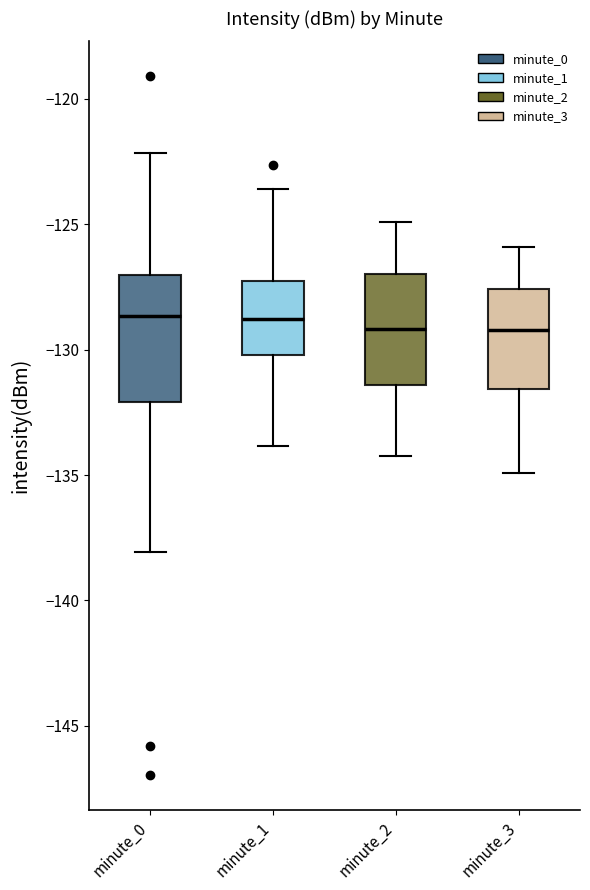

Reading left to right, read every box against the y-axis: the position of its median line, the range the box covers, and the ends of its whiskers. The values are not printed on the chart, so give them approximately, as read against the axis.

minute_0: median -128.5, box -132.0 to -127.0, whiskers -138.0 to -122.0
minute_1: median -129.0, box -130.0 to -127.5, whiskers -134.0 to -123.5
minute_2: median -129.0, box -131.5 to -127.0, whiskers -134.0 to -125.0
minute_3: median -129.0, box -131.5 to -127.5, whiskers -135.0 to -126.0